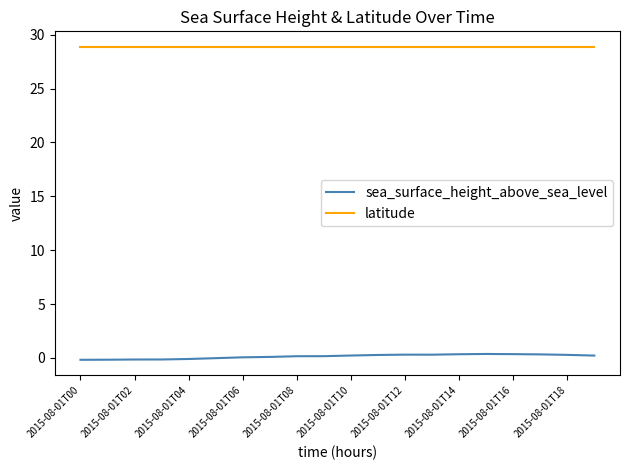

Which series has the widest spread of values?

sea_surface_height_above_sea_level